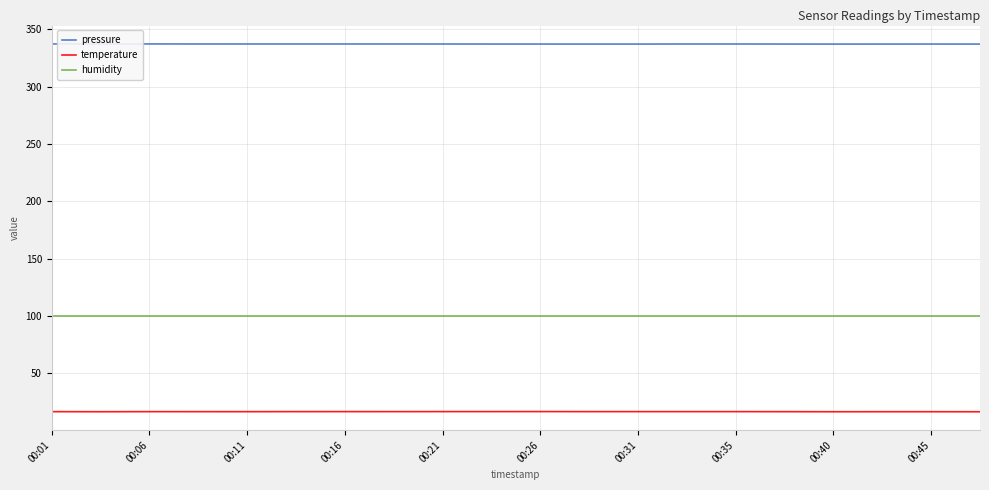

True or false: humidity and temperature intersect in this chart.

False